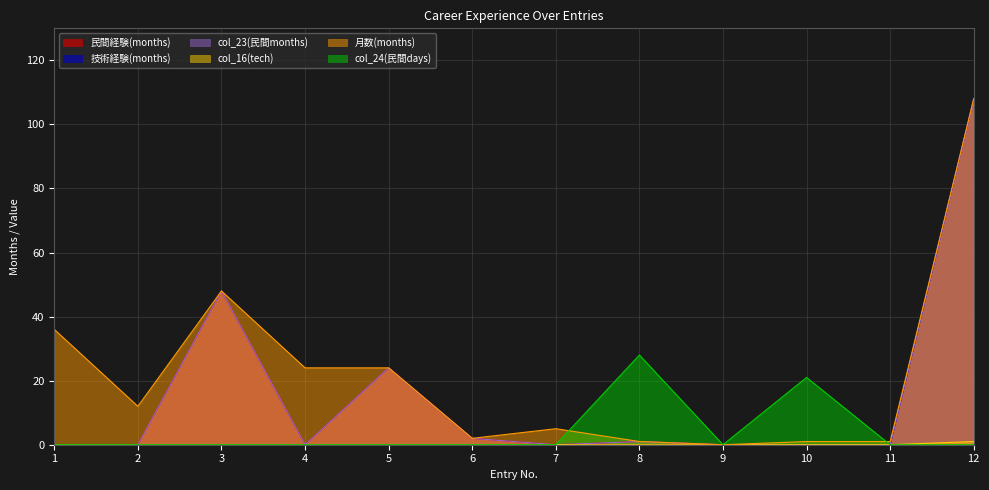

Which has a higher value, 10 or 8?

8